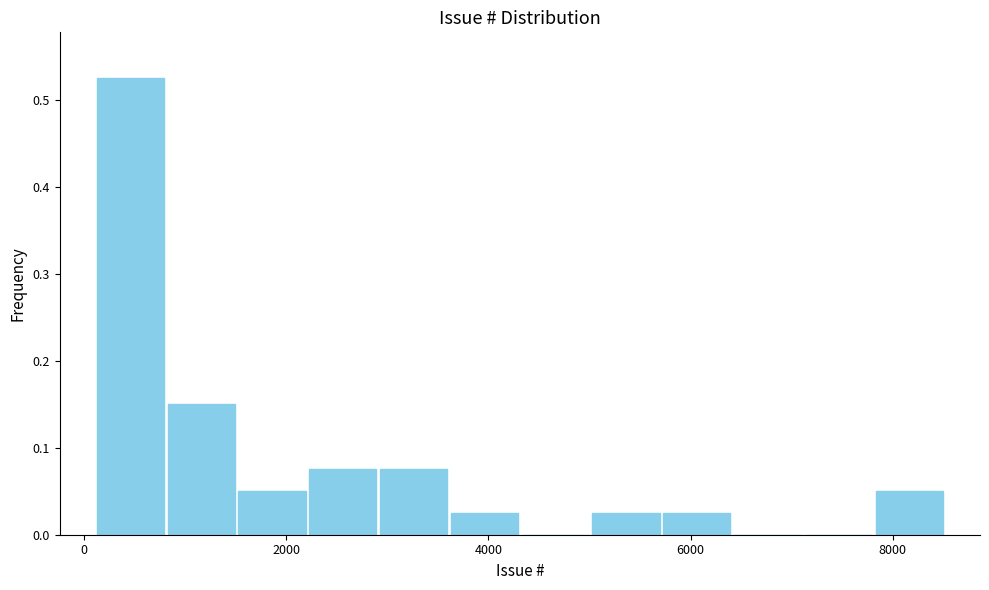

Around what value on the x-axis is the tallest bar? Give the approximate position of its centre, as read against the axis.

400